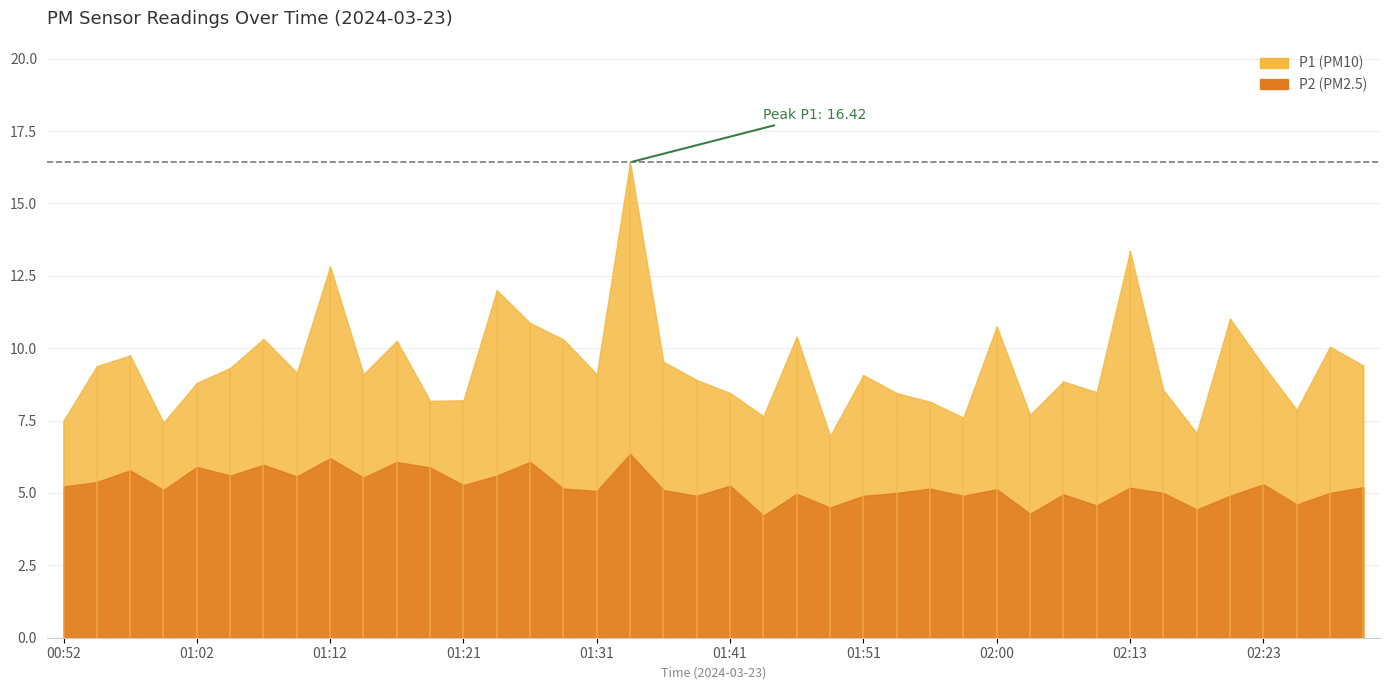

True or false: P2 and P1 intersect in this chart.

False